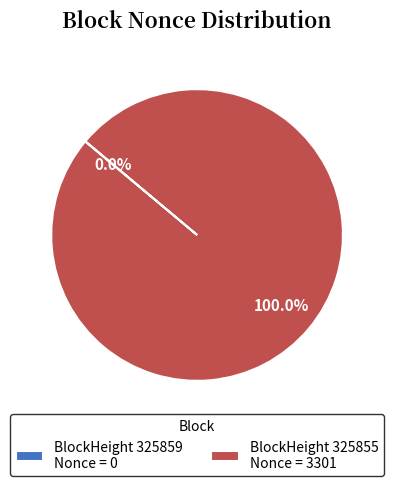

What is the largest slice in the pie chart?

BlockHeight 325855 Nonce = 3301